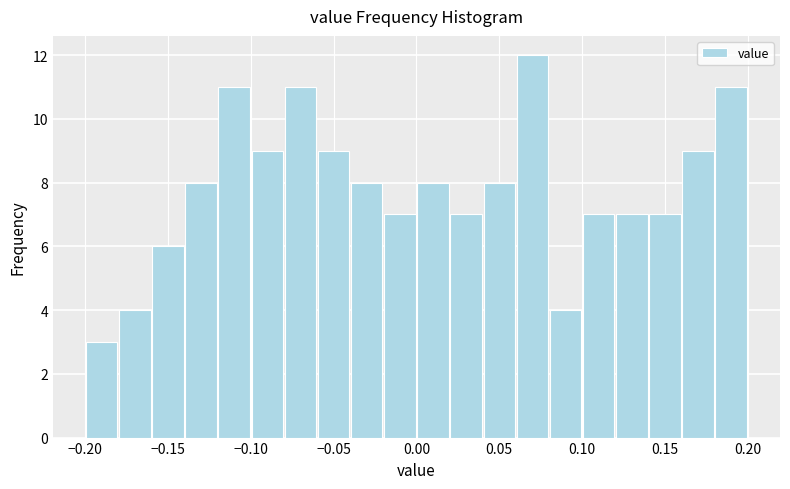

How tall is the bar that spans 0.06 to 0.08 on the x-axis? The values are not printed on the chart, so give them approximately, as read against the axis.

12